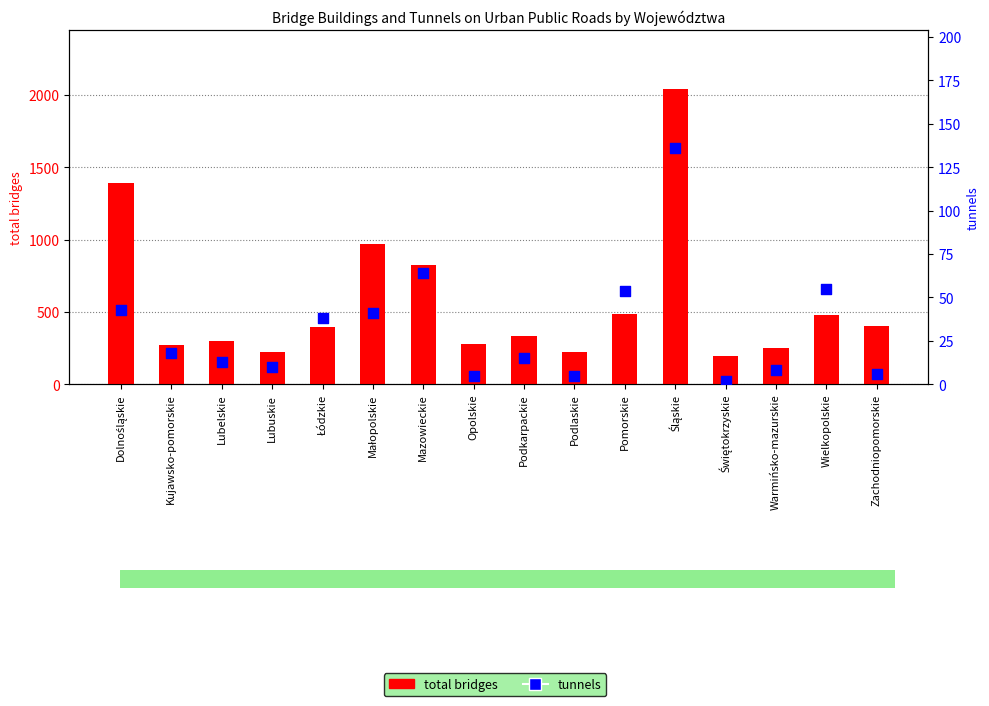

At which category is the sum across all series the highest?

Śląskie